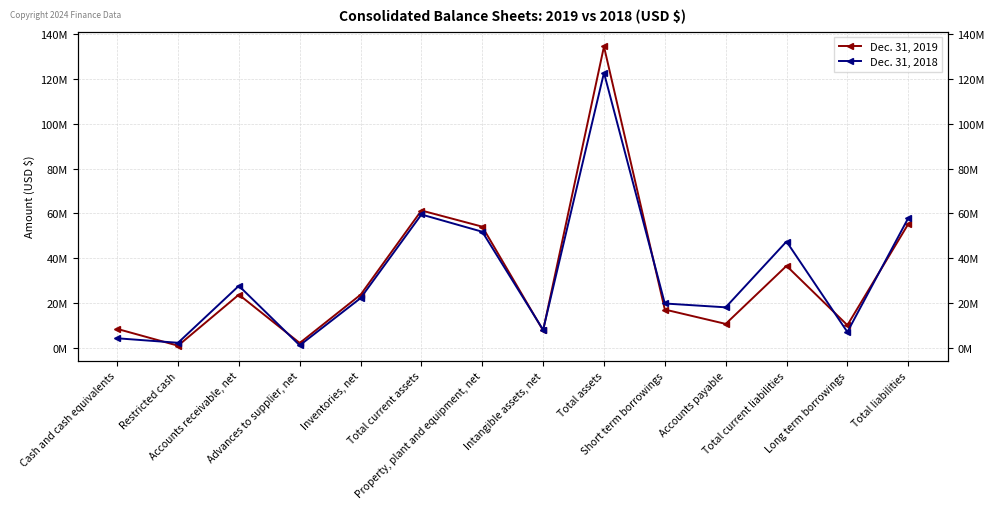

Is the value of Dec. 31, 2019 at Total liabilities greater than the value of Dec. 31, 2018 at Total assets?

No